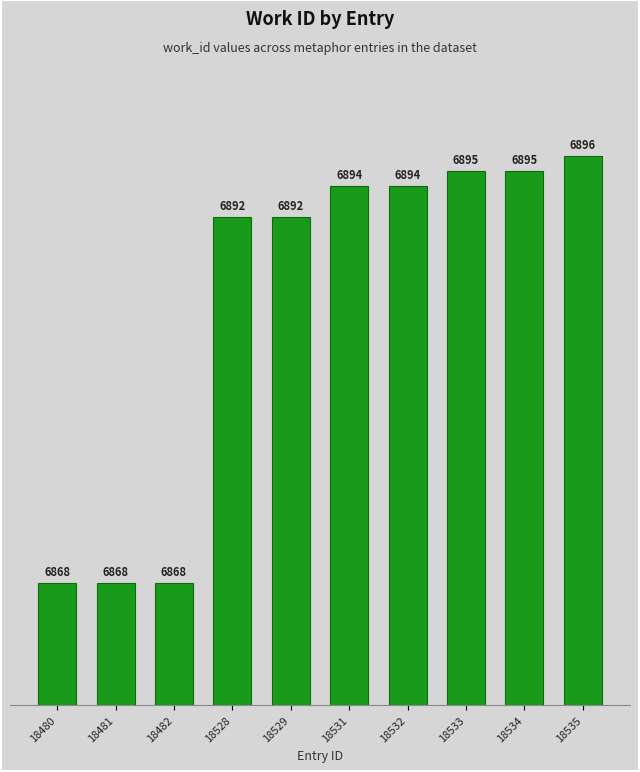

Reading left to right, extract all data points from this chart.

18480=6868	18481=6868	18482=6868	18528=6892	18529=6892	18531=6894	18532=6894	18533=6895	18534=6895	18535=6896